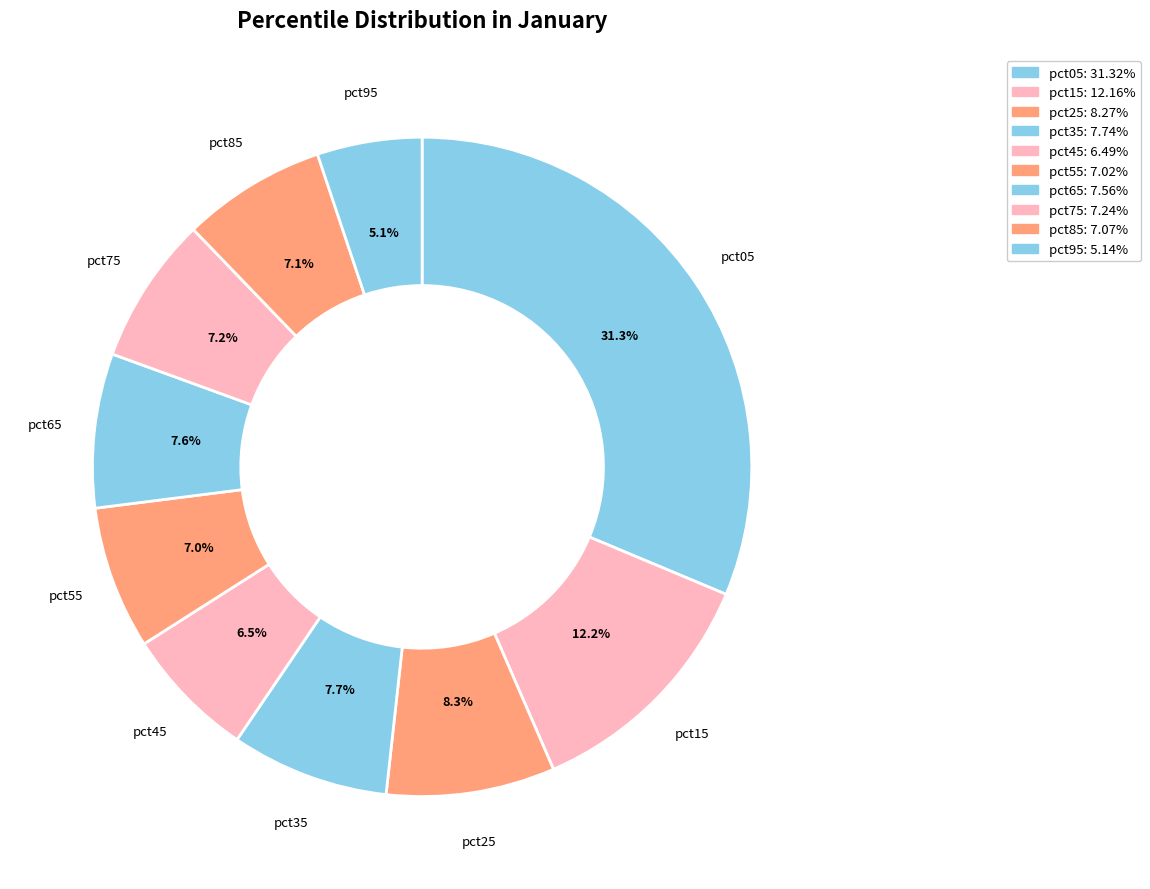

True or false: pct95 accounts for 5% of the total.

True